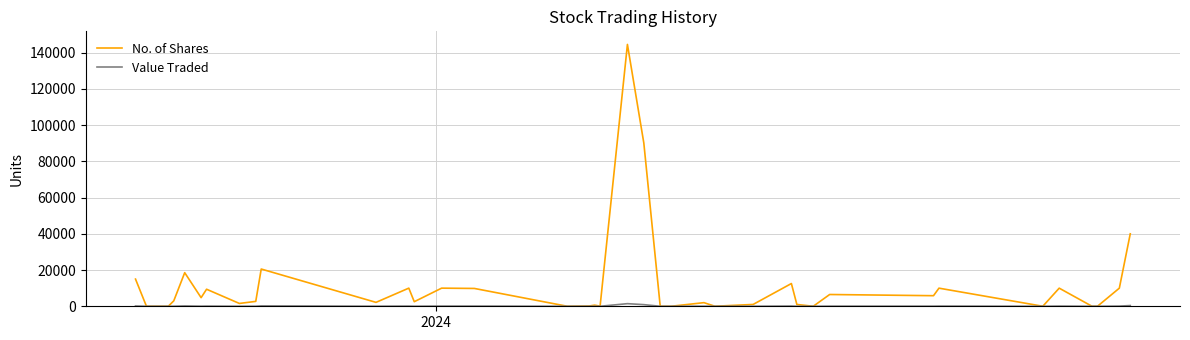

How many lines are shown in the chart?

2